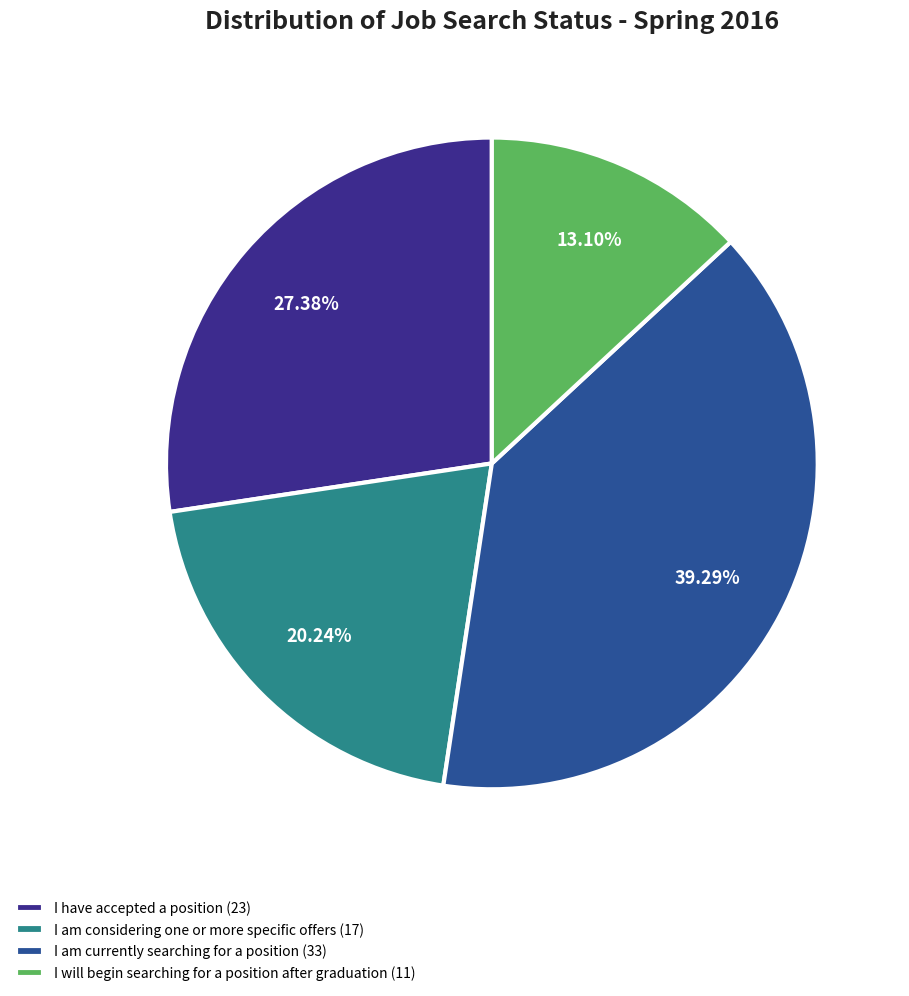

Count the number of slices in the pie.

4